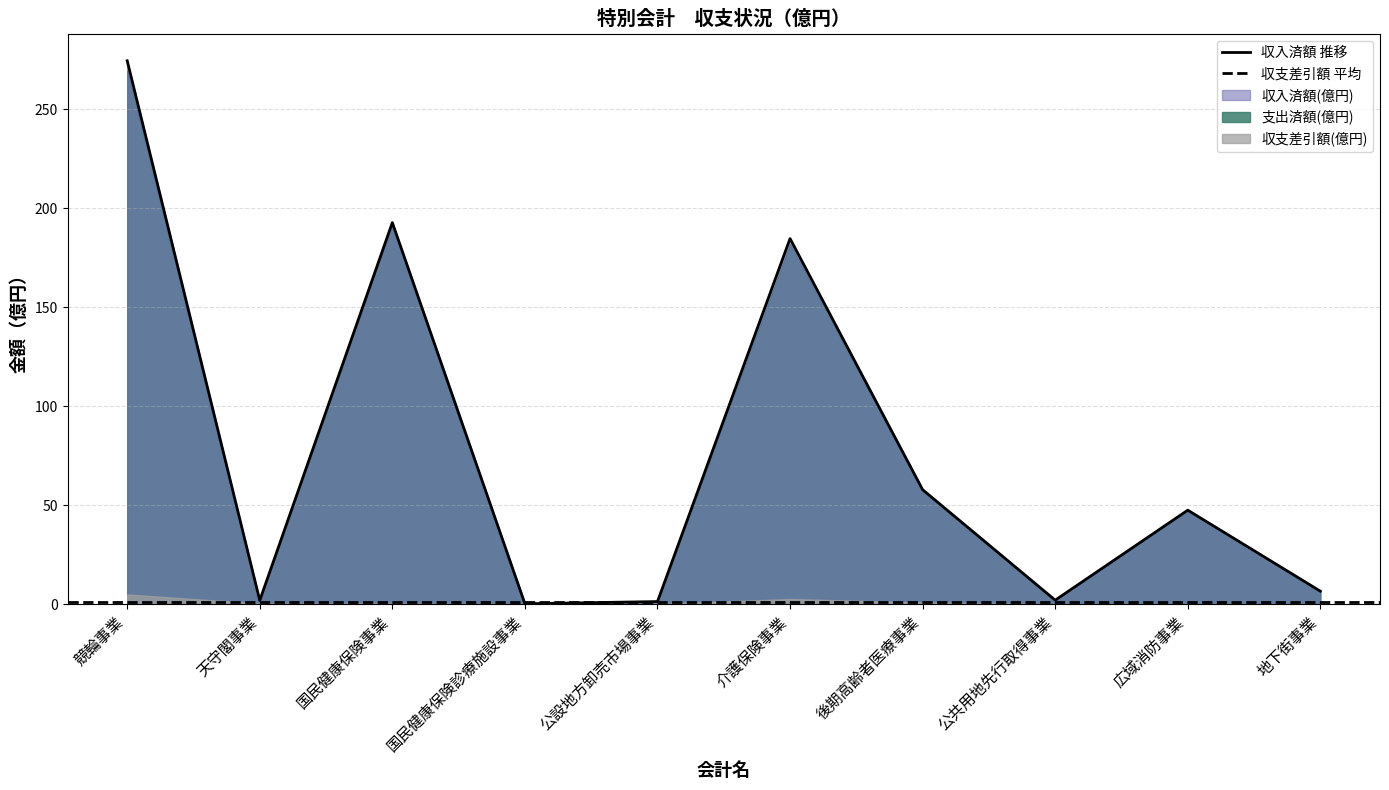

How many data points in 支出済額(億円) are above 47?

5